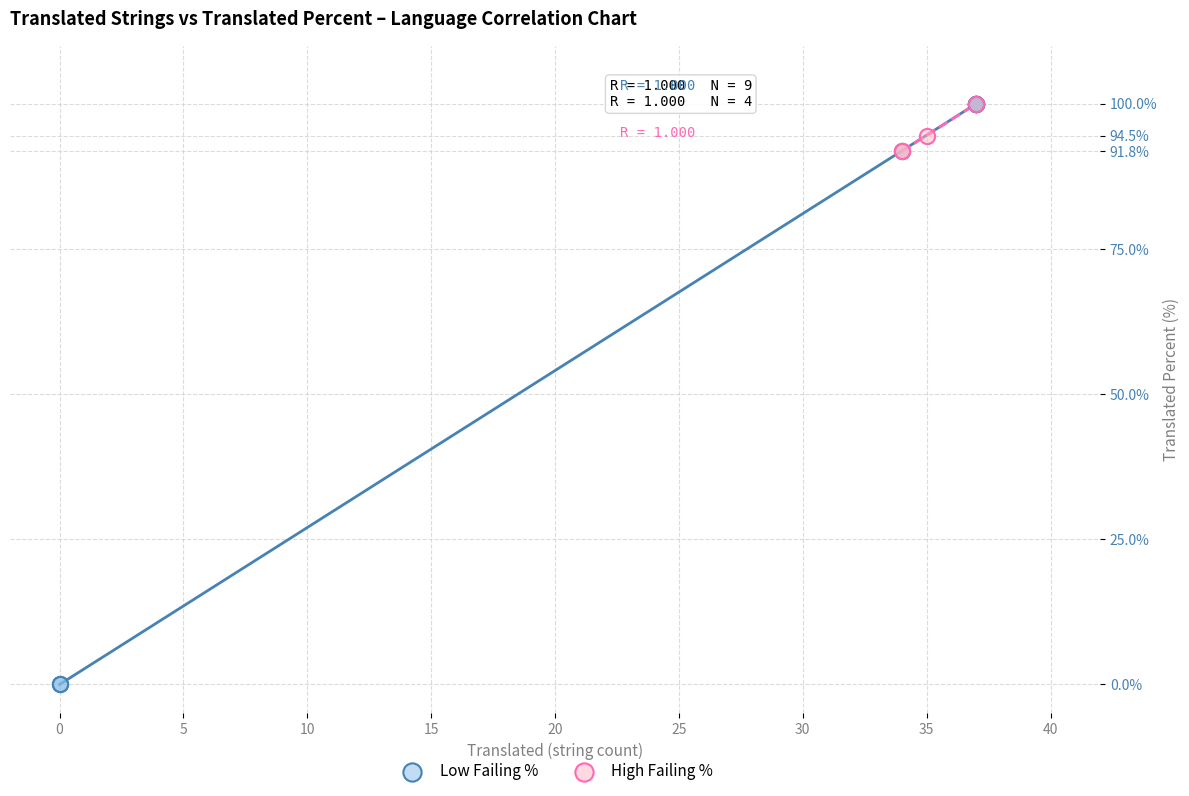

Which series has the widest spread of Y values?

Low Failing %